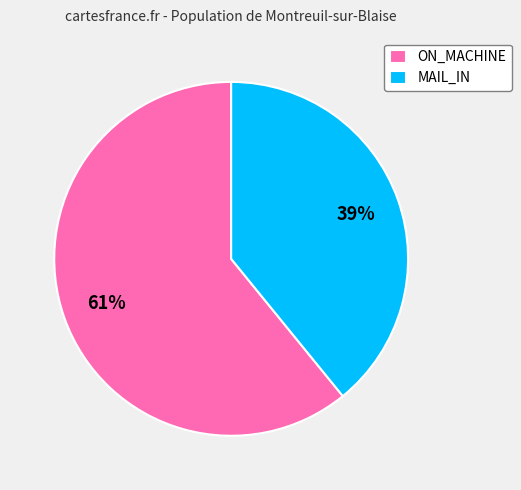

Which category has the biggest portion of the pie?

ON_MACHINE